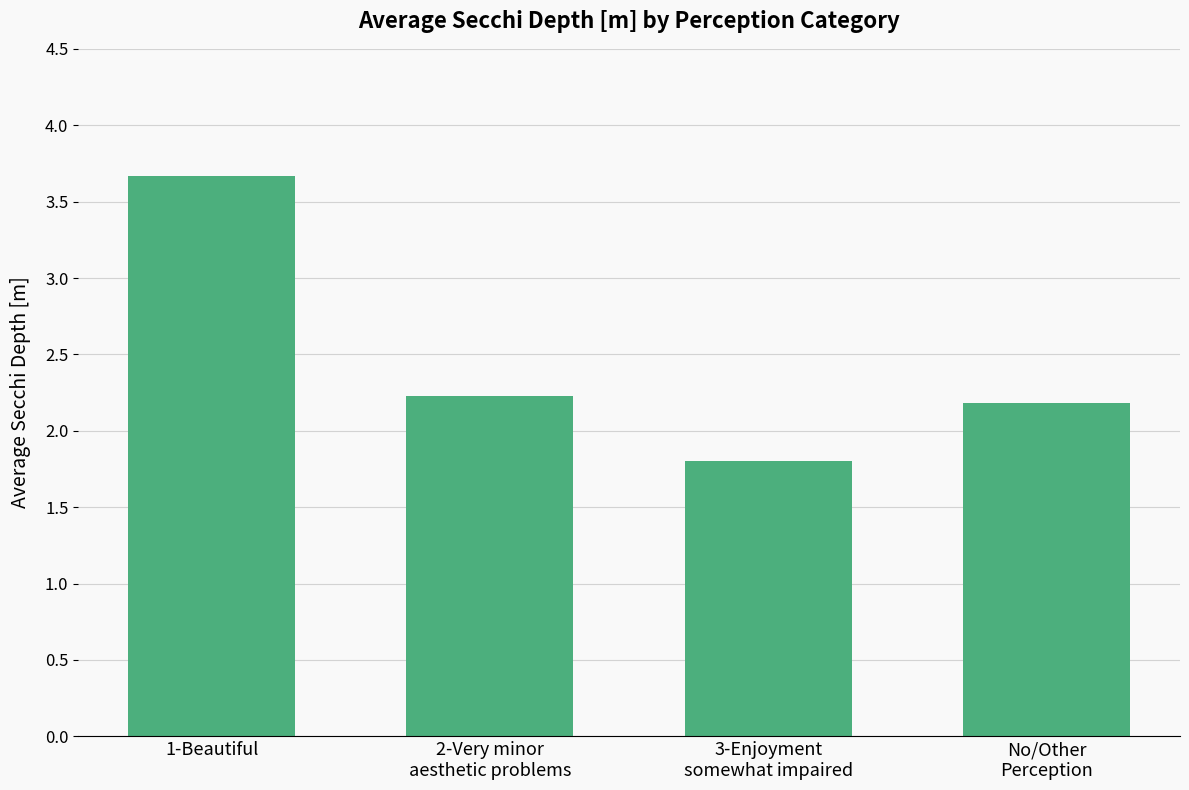

List the labels in order of value, smallest first.

3-Enjoyment
somewhat impaired, No/Other
Perception, 2-Very minor
aesthetic problems, 1-Beautiful